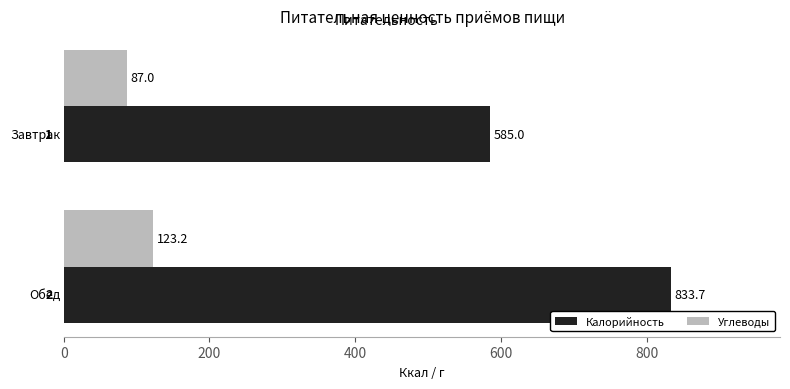

What is the average value of the Калорийность series?

709.4